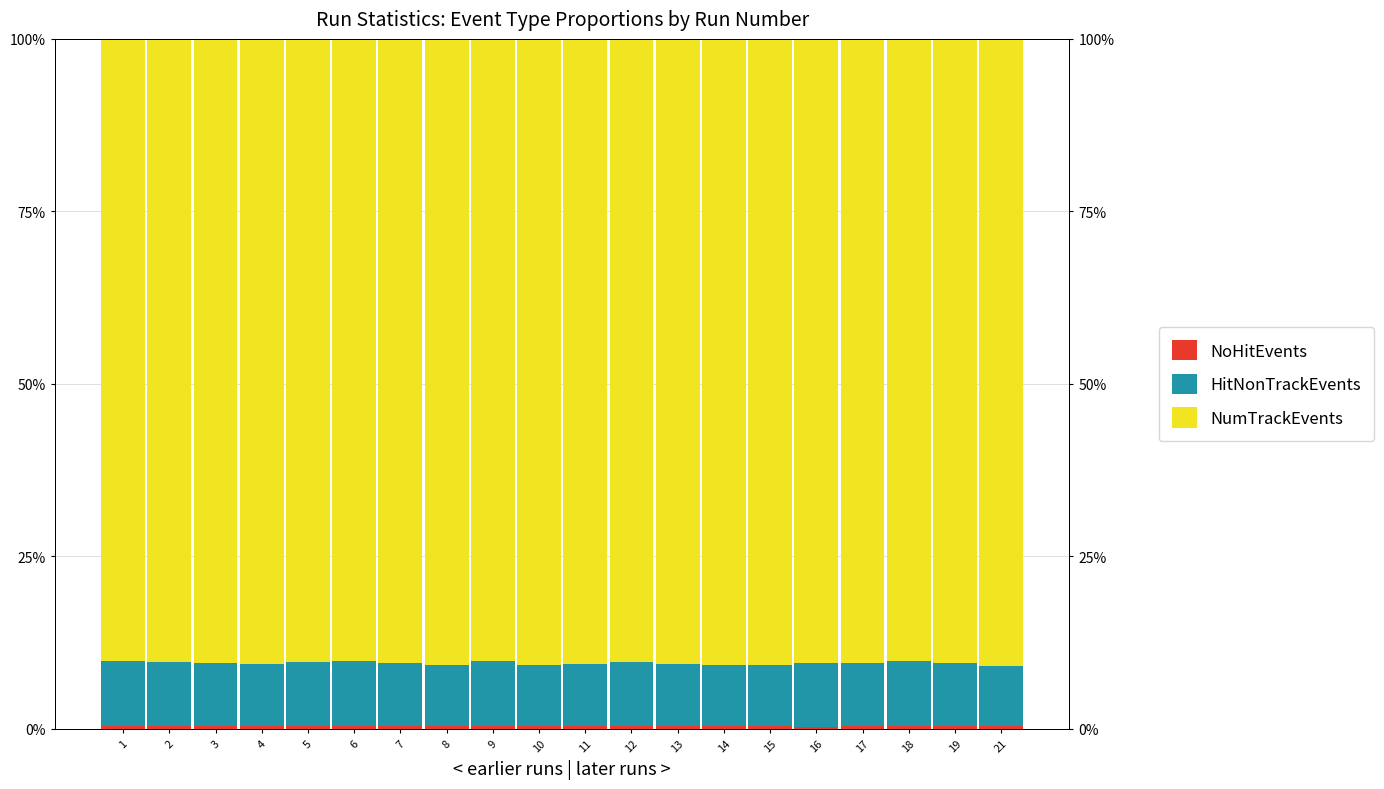

What is the sum of all HitNonTrackEvents values?

182.9